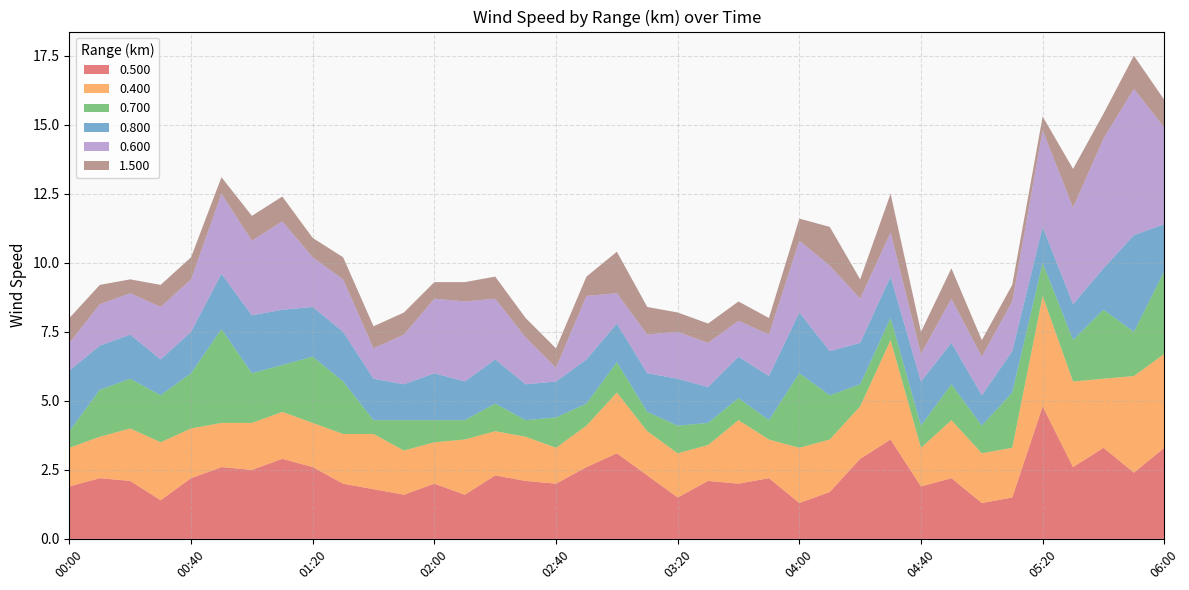

Reading left to right, extract all data points from this chart.

0.500: 1.9	2.2	2.1	1.4	2.2	2.6	2.5	2.9	2.6	2.0	1.8	1.6	2.0	1.6	2.3	2.1	2.0	2.6	3.1	2.3	1.5	2.1	2.0	2.2	1.3	1.7	2.9	3.6	1.9	2.2	1.3	1.5	4.8	2.6	3.3	2.4	3.3
0.400: 1.4	1.5	1.9	2.1	1.8	1.6	1.7	1.7	1.6	1.8	2.0	1.6	1.5	2.0	1.6	1.6	1.3	1.5	2.2	1.6	1.6	1.3	2.3	1.4	2.0	1.9	1.9	3.6	1.4	2.1	1.8	1.8	4.0	3.1	2.5	3.5	3.4
0.700: 0.6	1.7	1.8	1.7	2.0	3.4	1.8	1.7	2.4	1.9	0.5	1.1	0.8	0.7	1.0	0.6	1.1	0.8	1.1	0.7	1.0	0.8	0.8	0.7	2.7	1.6	0.8	0.8	0.8	1.3	1.0	2.0	1.2	1.5	2.5	1.6	3.0
0.800: 2.2	1.6	1.6	1.3	1.5	2.0	2.1	2.0	1.8	1.8	1.5	1.3	1.7	1.4	1.6	1.3	1.3	1.6	1.4	1.4	1.7	1.3	1.5	1.6	2.2	1.6	1.5	1.5	1.6	1.5	1.1	1.5	1.3	1.3	1.5	3.5	1.7
0.600: 1.0	1.5	1.5	1.9	1.9	2.9	2.7	3.2	1.8	1.9	1.1	1.8	2.7	2.9	2.2	1.7	0.5	2.3	1.1	1.4	1.7	1.6	1.3	1.5	2.6	3.1	1.6	1.6	1.0	1.6	1.4	1.8	3.5	3.5	4.7	5.3	3.5
1.500: 0.9	0.7	0.5	0.8	0.8	0.6	0.9	0.9	0.7	0.8	0.8	0.8	0.6	0.7	0.8	0.7	0.7	0.7	1.5	1.0	0.7	0.7	0.7	0.6	0.8	1.4	0.7	1.4	0.8	1.1	0.6	0.6	0.5	1.4	0.9	1.2	1.0